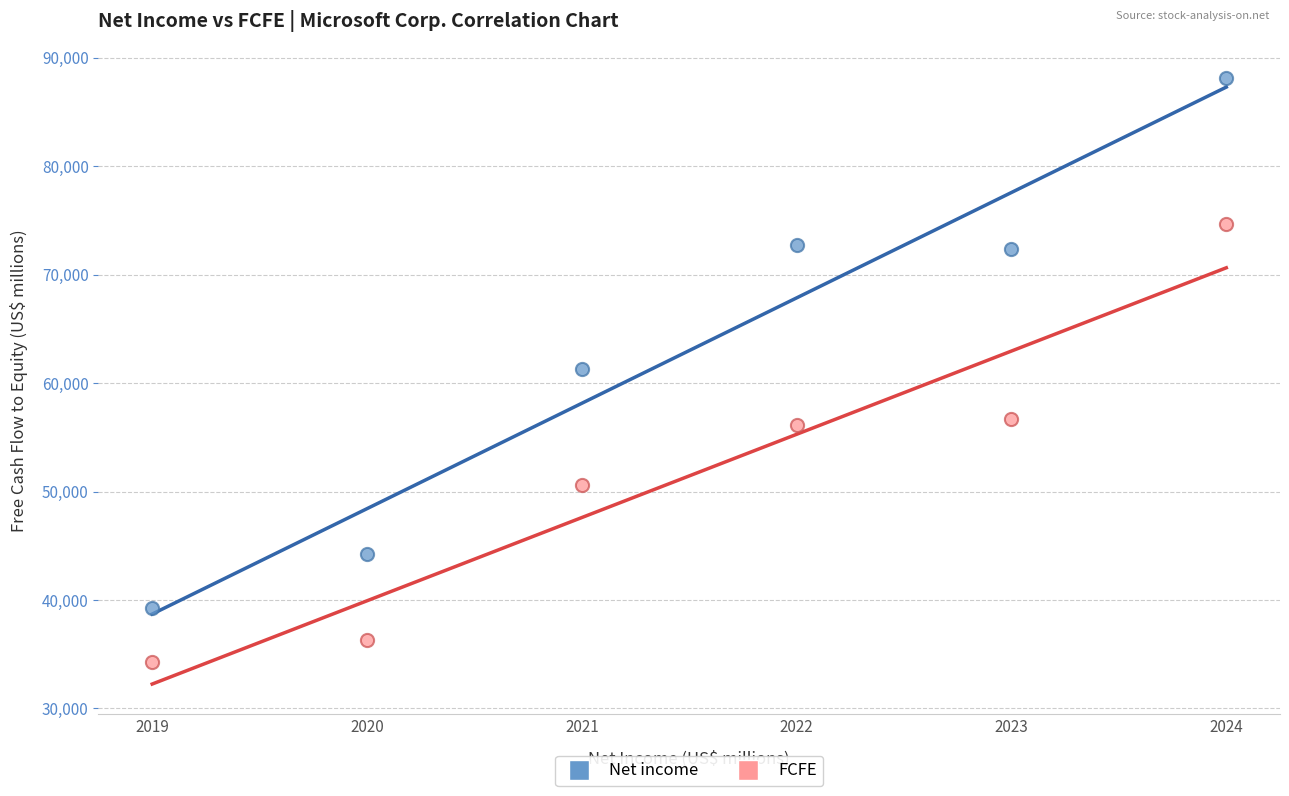

Which series reaches the minimum Y coordinate?

FCFE